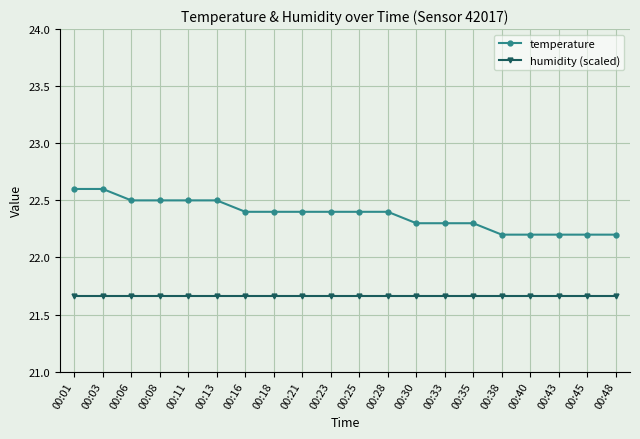

How many temperature values are between 22 and 23?

20